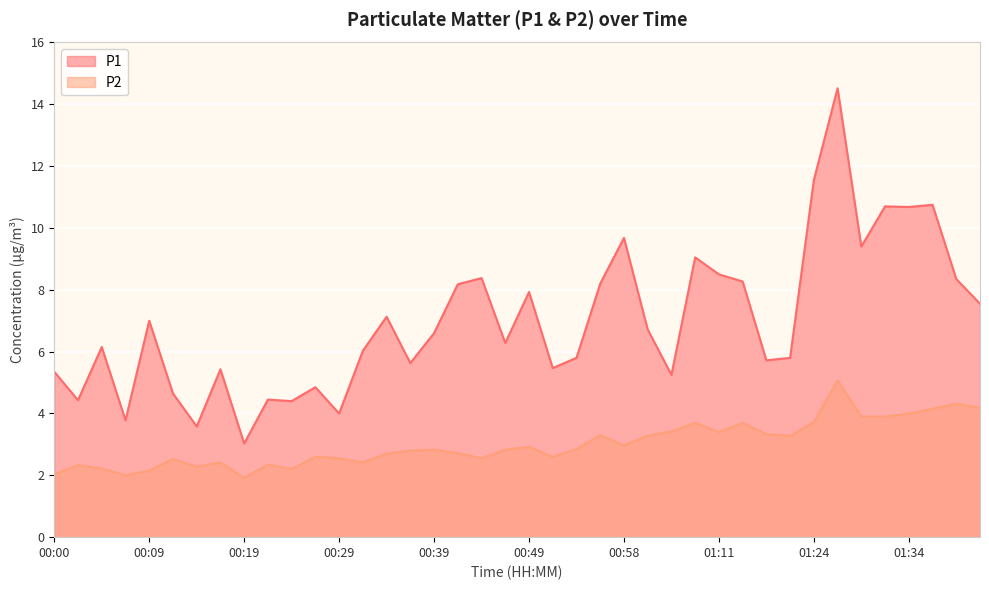

True or false: P2 and P1 cross at least once.

False